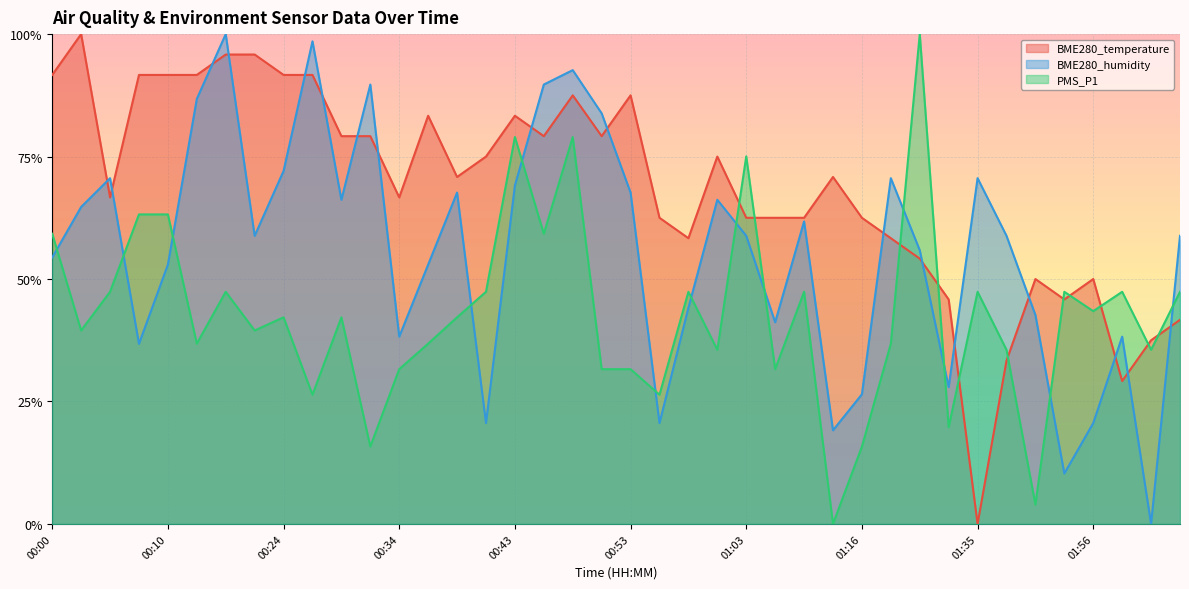

The BME280_humidity series shows 0.5 at 00:10. True or false?

True